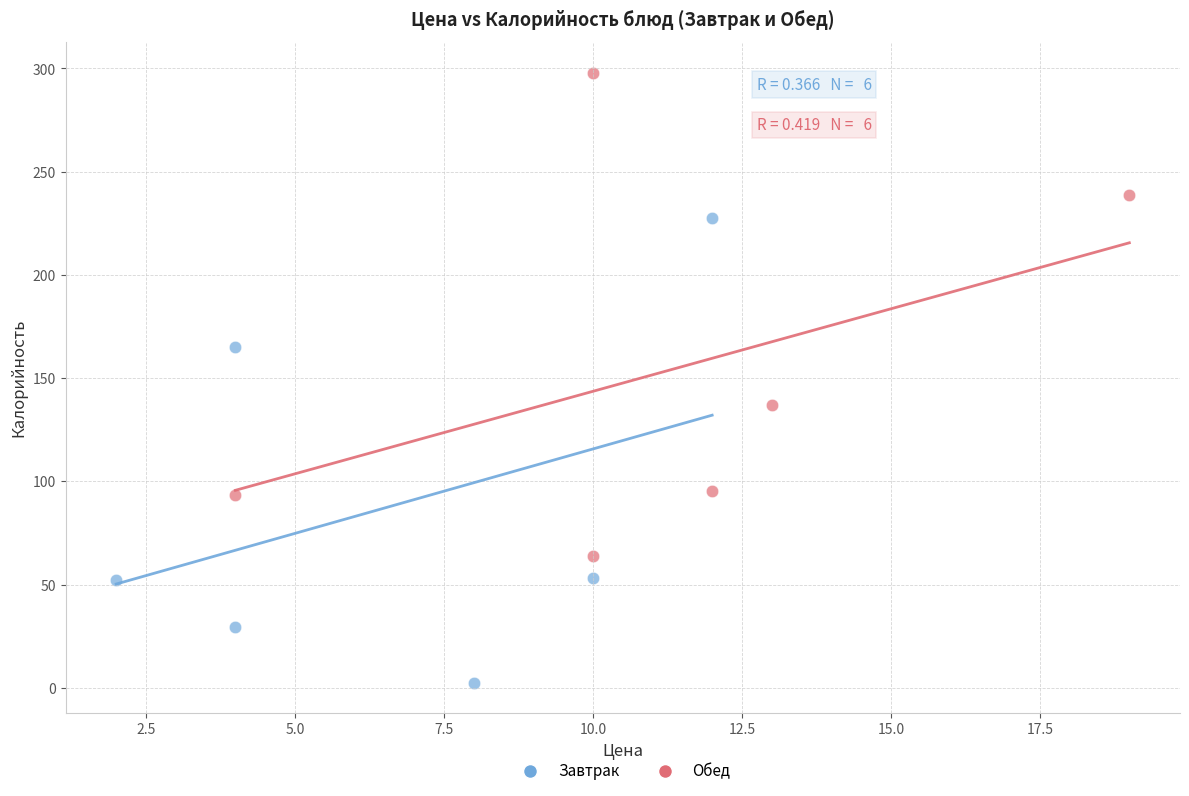

What are all the series names shown in the legend?

Завтрак, Обед